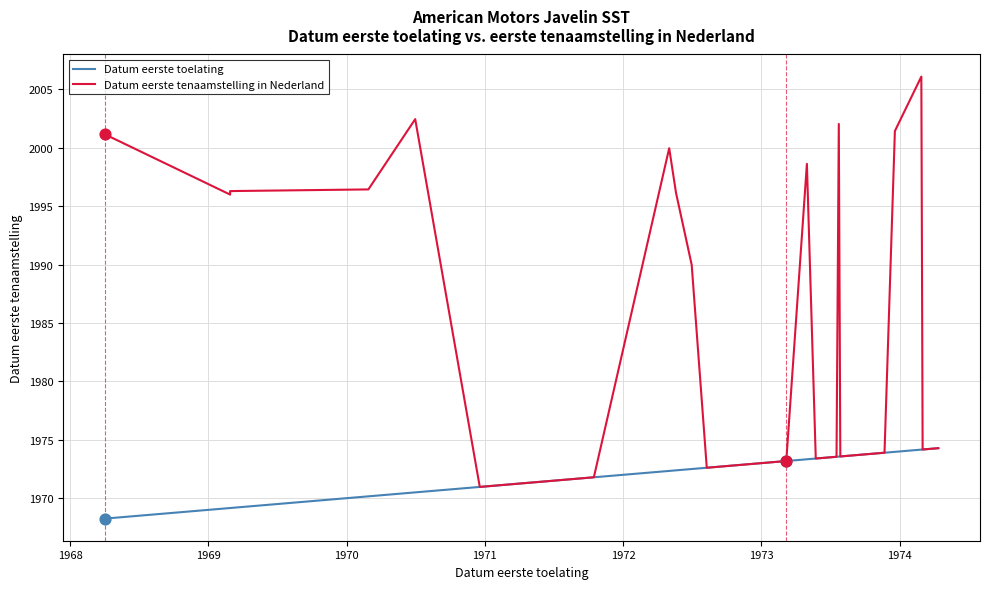

Which series has the widest spread of Y values?

Datum eerste tenaamstelling in Nederland